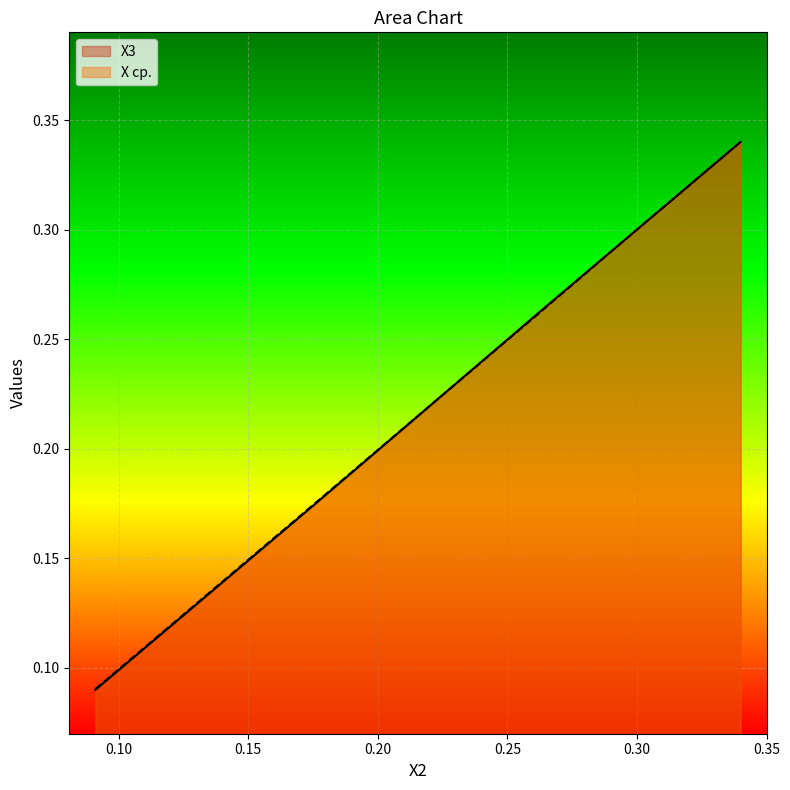

Reading left to right, what are all the values shown in this chart?

X3: 0.1	0.2	0.3	0.3	0.3
X ср.: 0.1	0.2	0.3	0.3	0.3